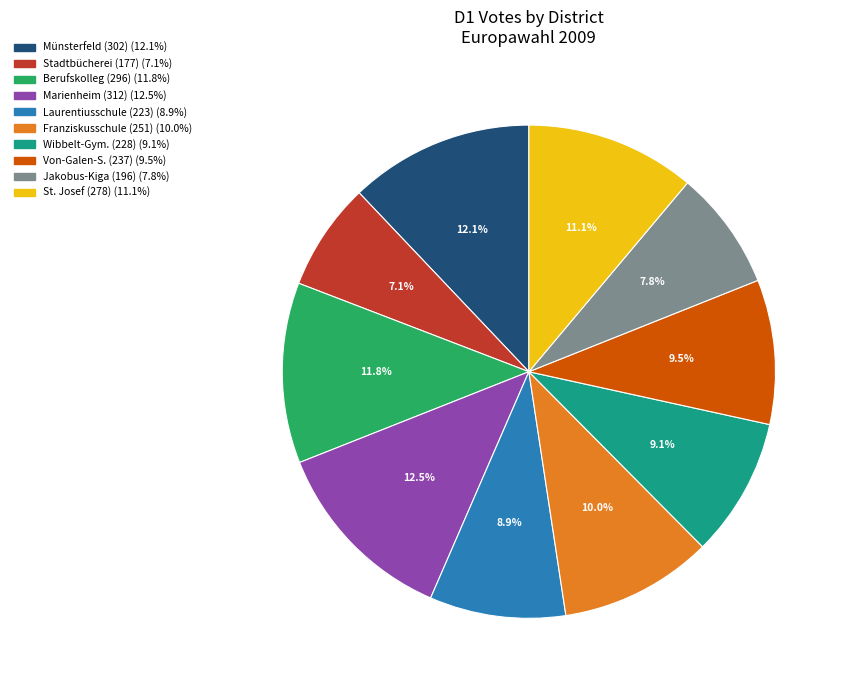

Is there any slice that represents more than half of the pie?

No